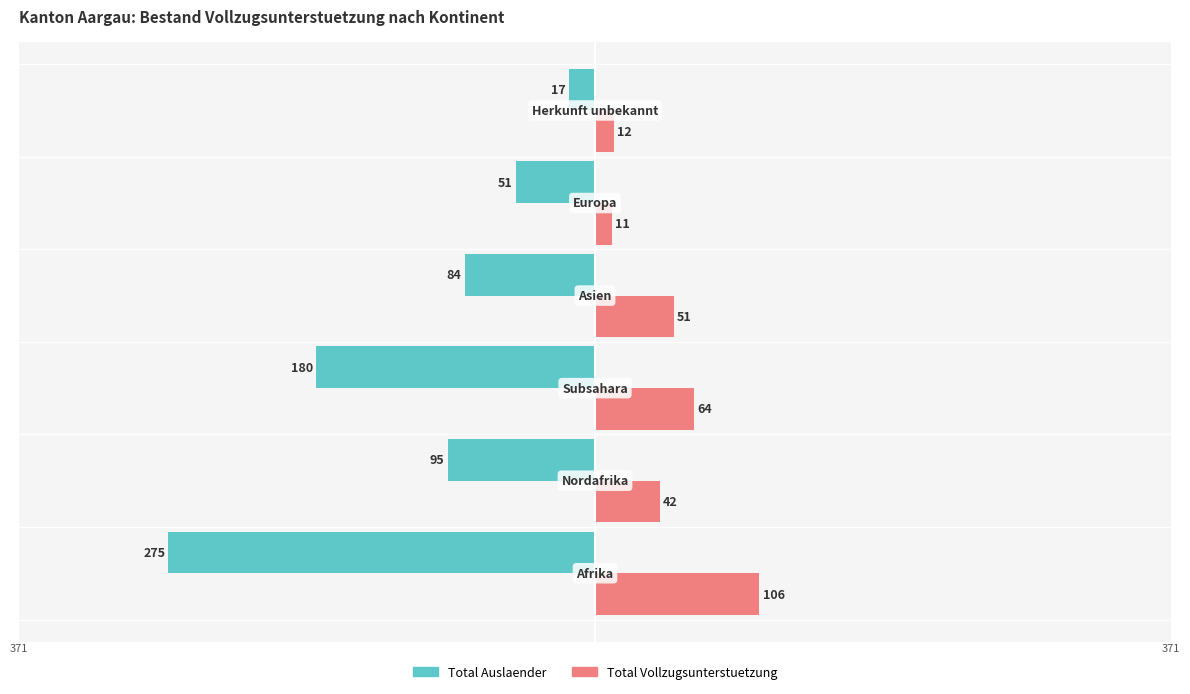

What are all the series names shown in the legend?

Total Auslaender, Total Vollzugsunterstuetzung